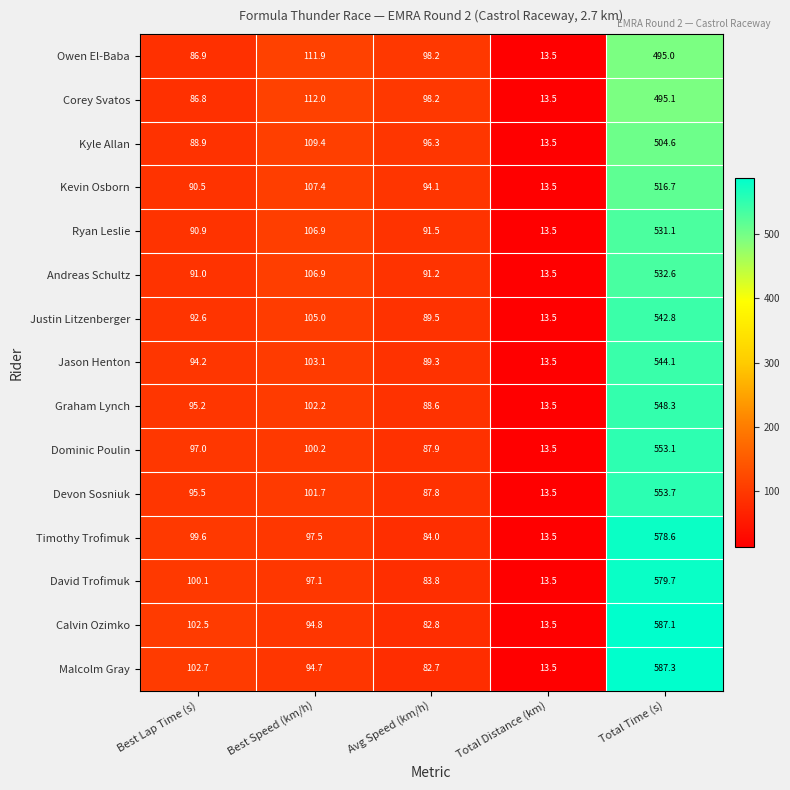

Which category has the highest value across all series?

Total Time (s)